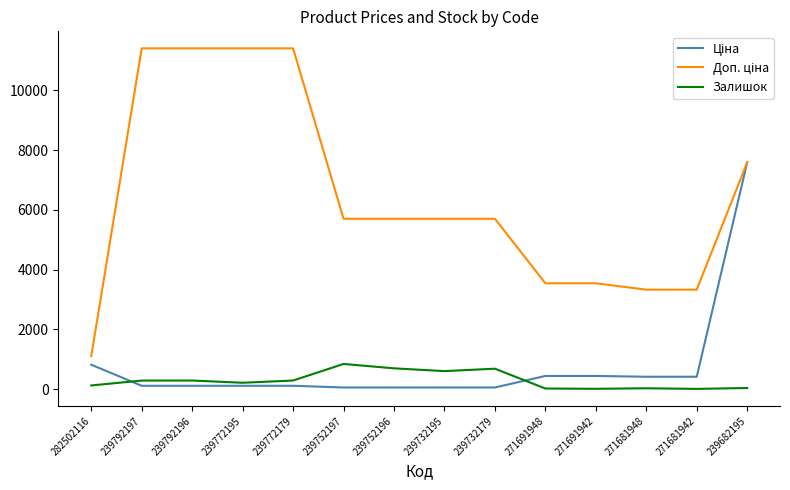

What is the highest value of the Залишок series?

845.0